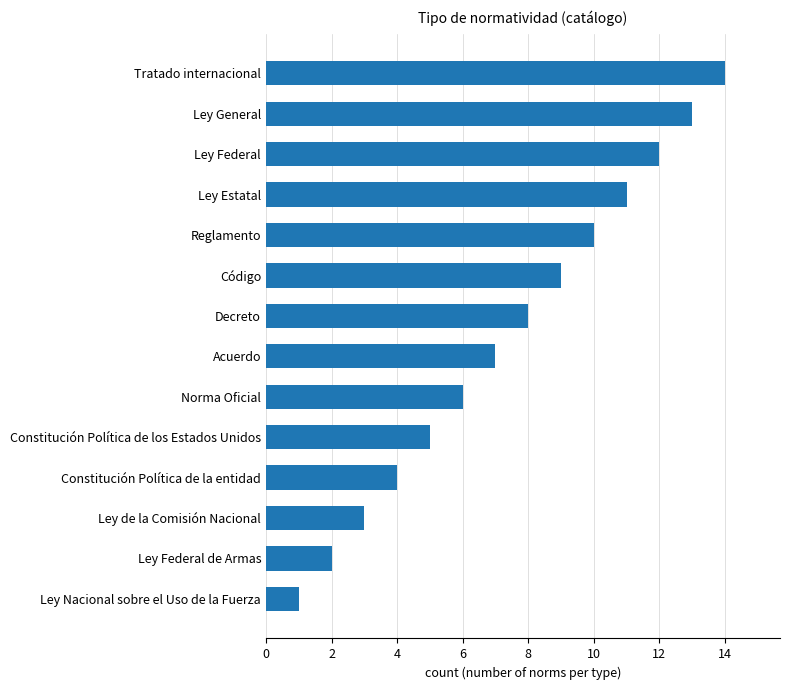

True or false: the data shows 4 at Ley de la Comisión Nacional.

False